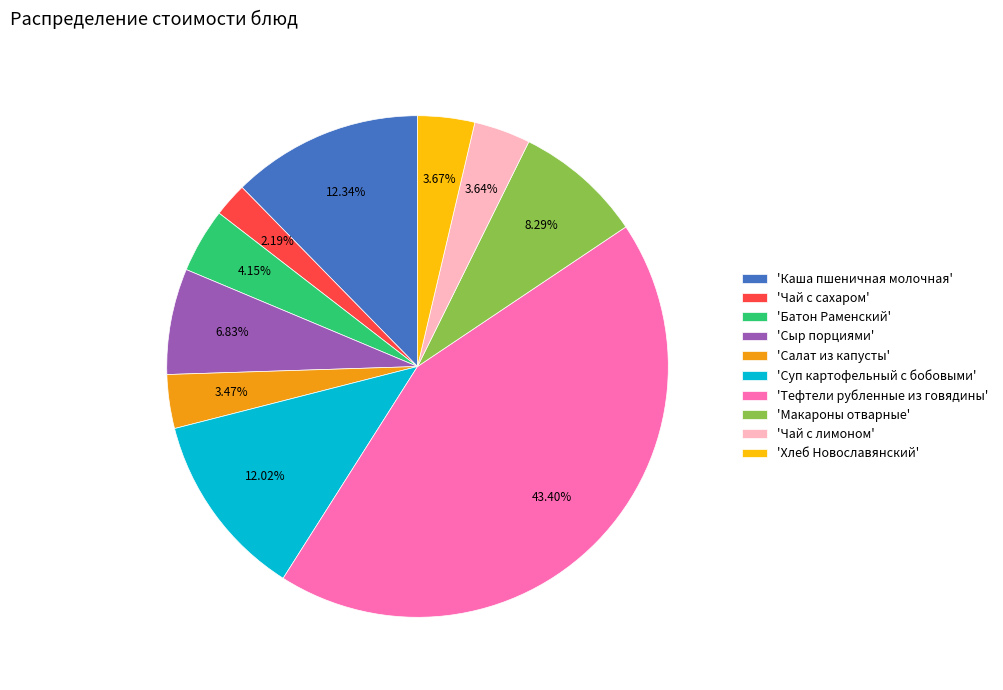

Is there any slice that represents more than half of the pie?

No